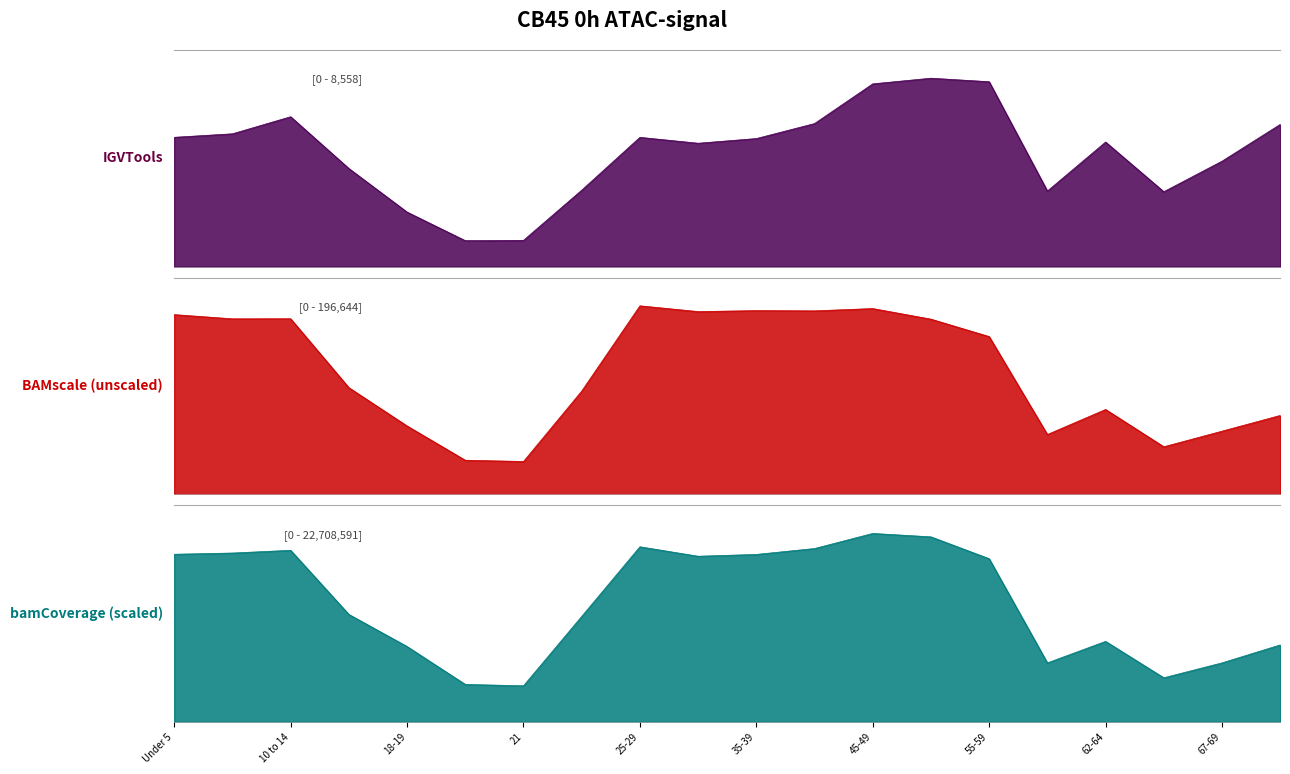

What is the difference between the This Area values at 15 to 17 and 30-34?

1147